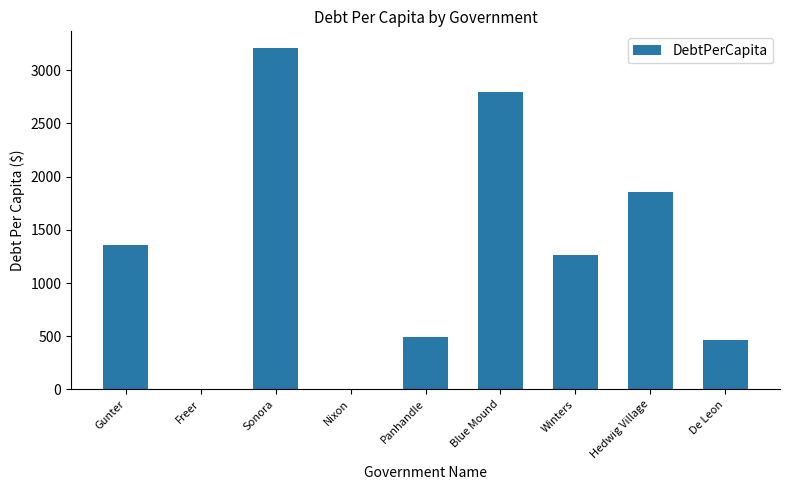

The value at Sonora is 2238.4. True or false?

False